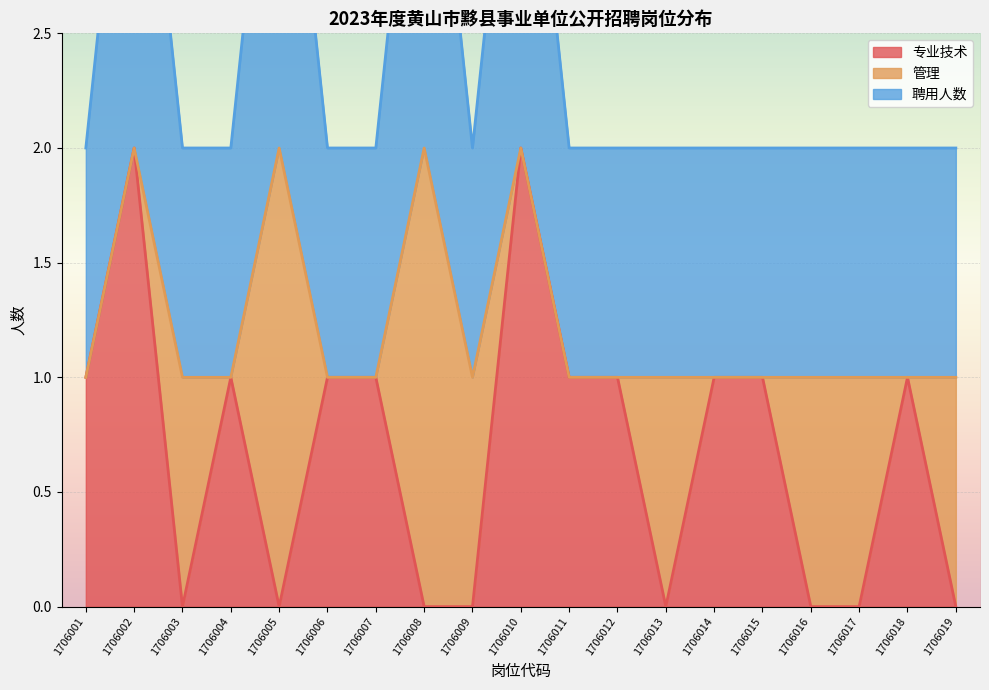

What is the sum of the 专业技术 values at 1706014 and 1706019?

1